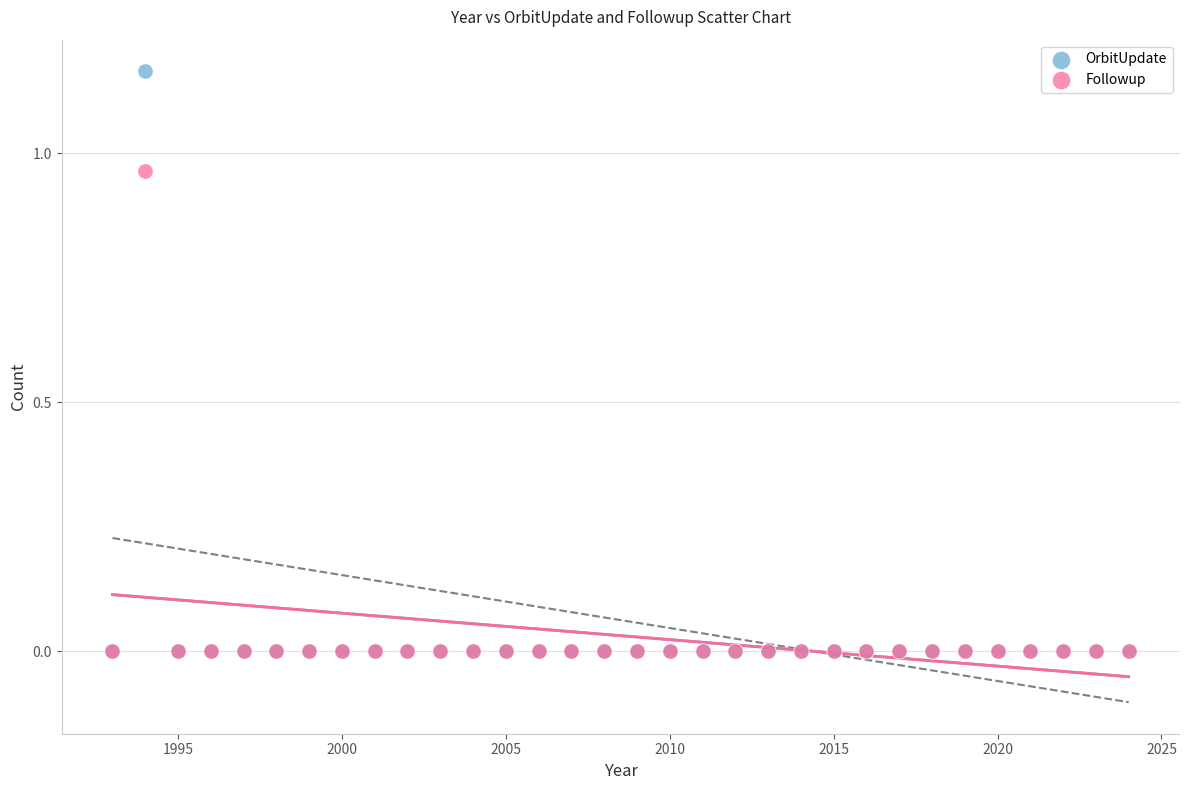

What are all the series names shown in the legend?

OrbitUpdate, Followup